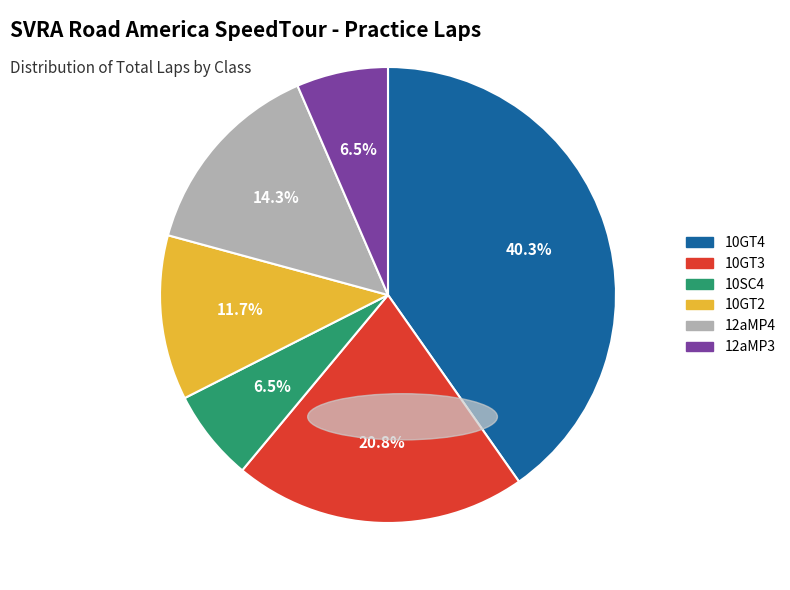

Does 10GT2 account for over 50% of the chart?

No